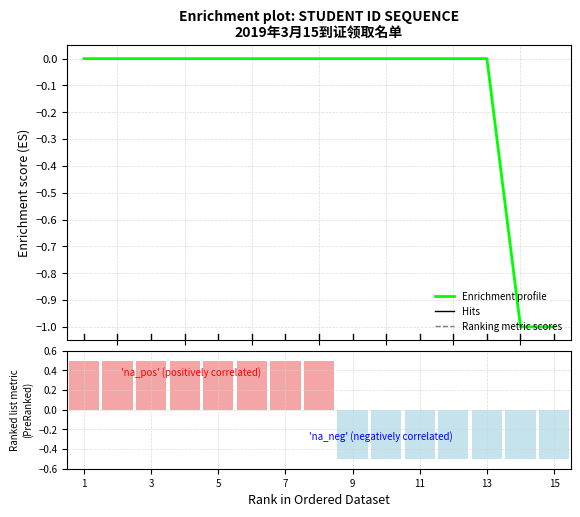

Rank the categories by value from highest to lowest.

13, 1, 3, 2, 4, 11, 12, 5, 6, 10, 9, 8, 7, 14, 15